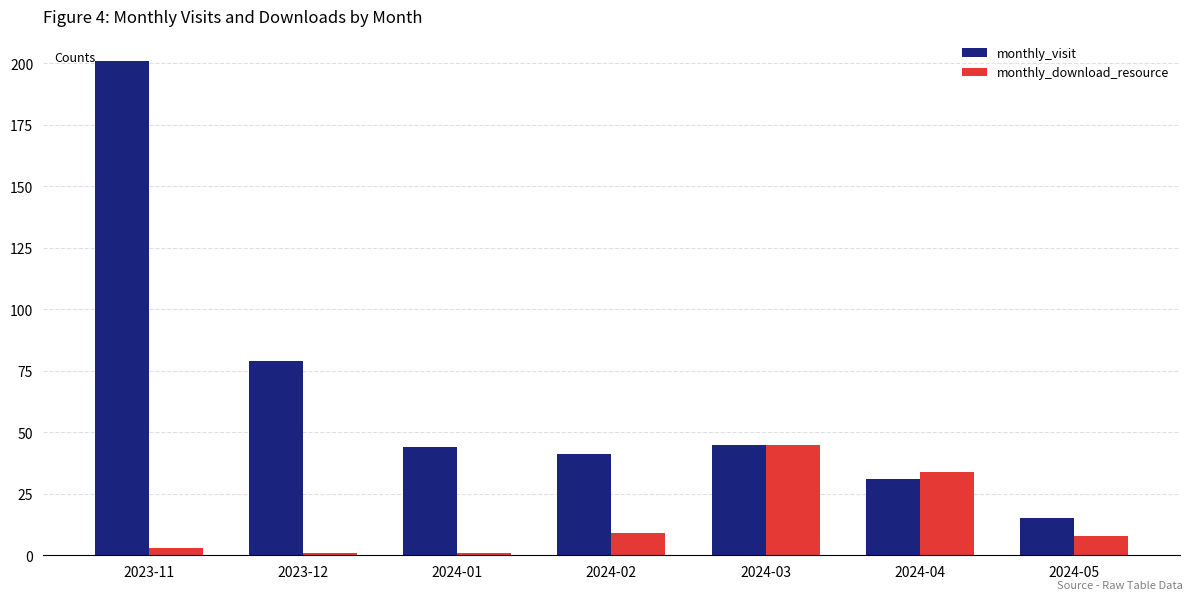

List the series in order of their overall mean, highest first.

monthly_visit, monthly_download_resource